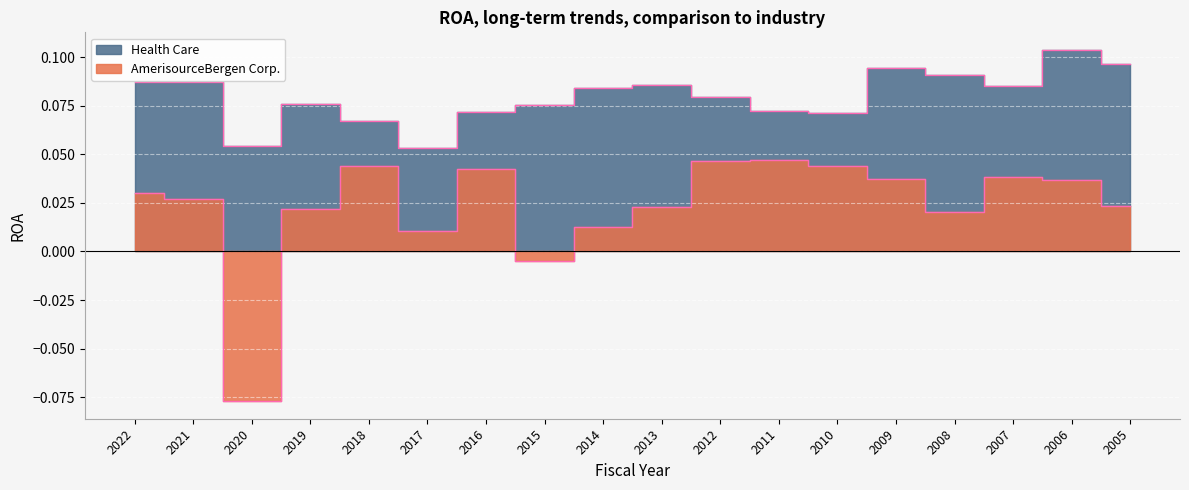

Is it true that Health Care equals 0.1 at 2017?

True